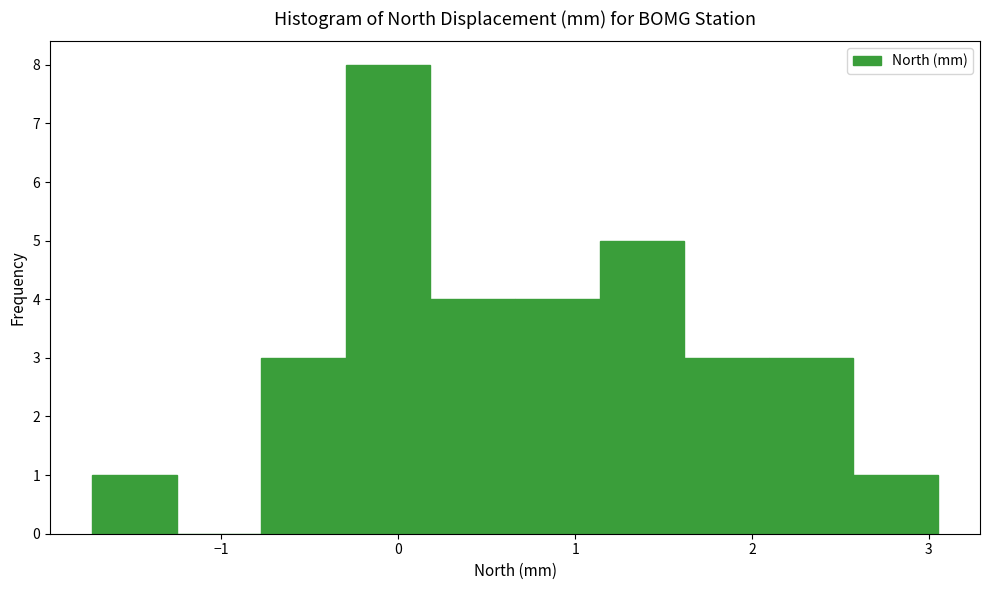

Reading left to right, list every bar in this chart as the range it spans on the x-axis followed by its height. Neither the bar edges nor the heights are printed on the chart, so give them approximately, as read against the axes.

-1.7 to -1.3: 1
-1.3 to -0.8: 0
-0.8 to -0.3: 3
-0.3 to 0.2: 8
0.2 to 0.7: 4
0.7 to 1.1: 4
1.1 to 1.6: 5
1.6 to 2.1: 3
2.1 to 2.6: 3
2.6 to 3.1: 1